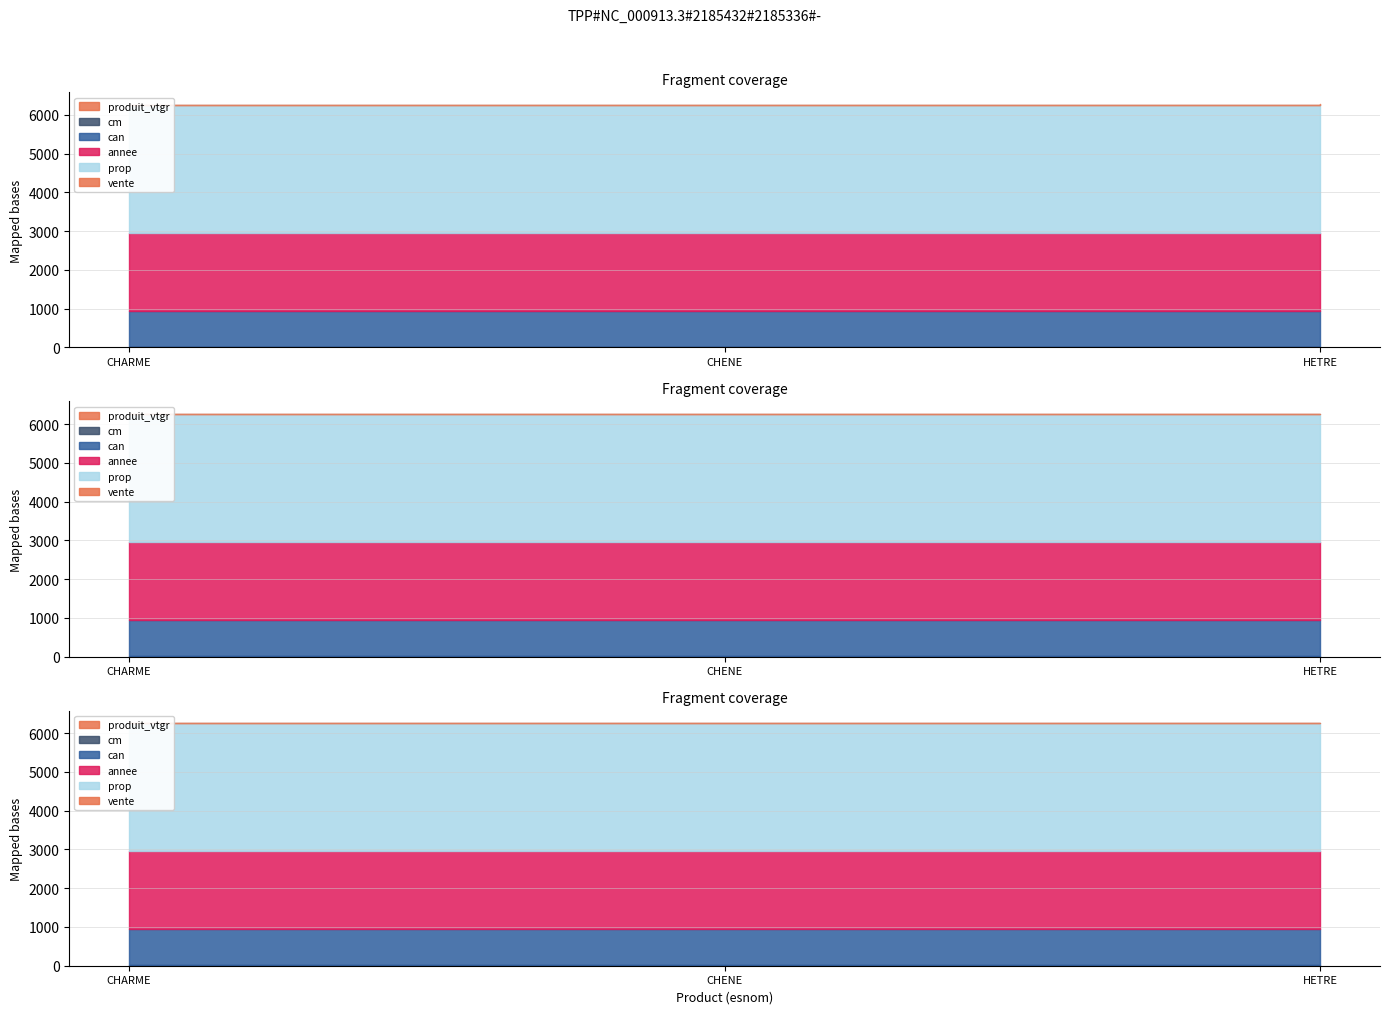

Reading right to left, transcribe all the data shown in this chart.

produit_vtgr: 1.2	1.2	1.2
cm: 7.0	6.0	6.0
can: 931.0	931.0	931.0
annee: 2022.0	2022.0	2022.0
prop: 3304.0	3304.0	3304.0
vente: 5.0	5.0	5.0